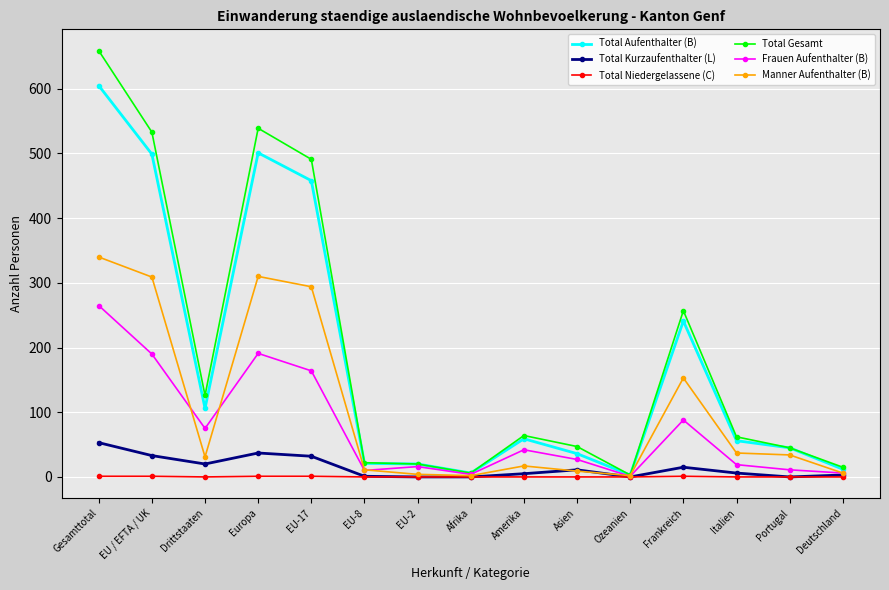

Does the chart have visible grid lines?

Yes